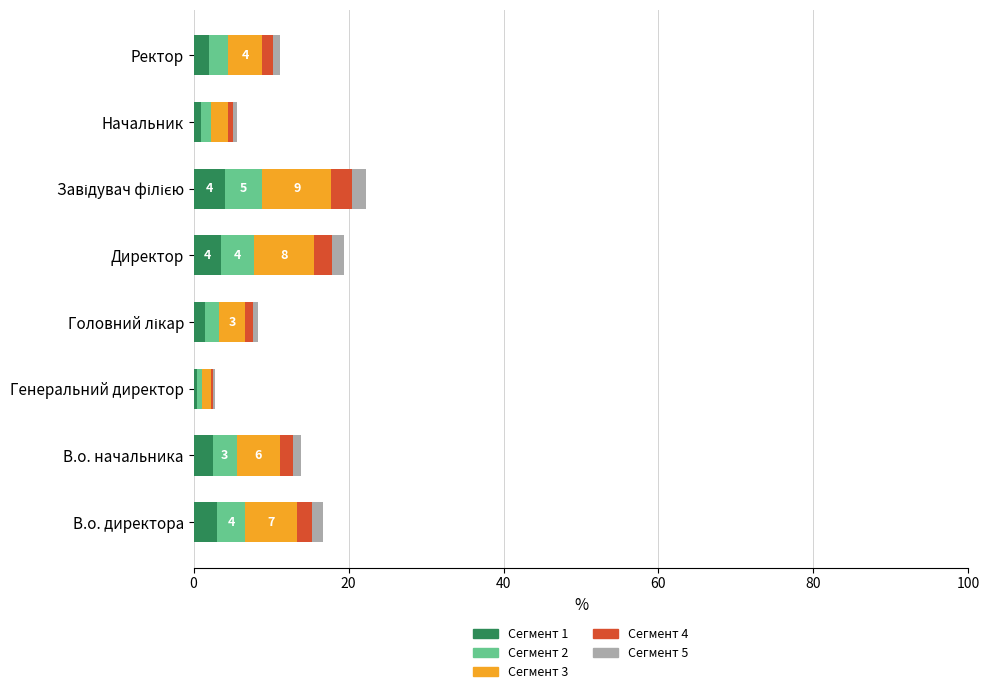

The value of Сегмент 1 at Ректор is 2.0. True or false?

True